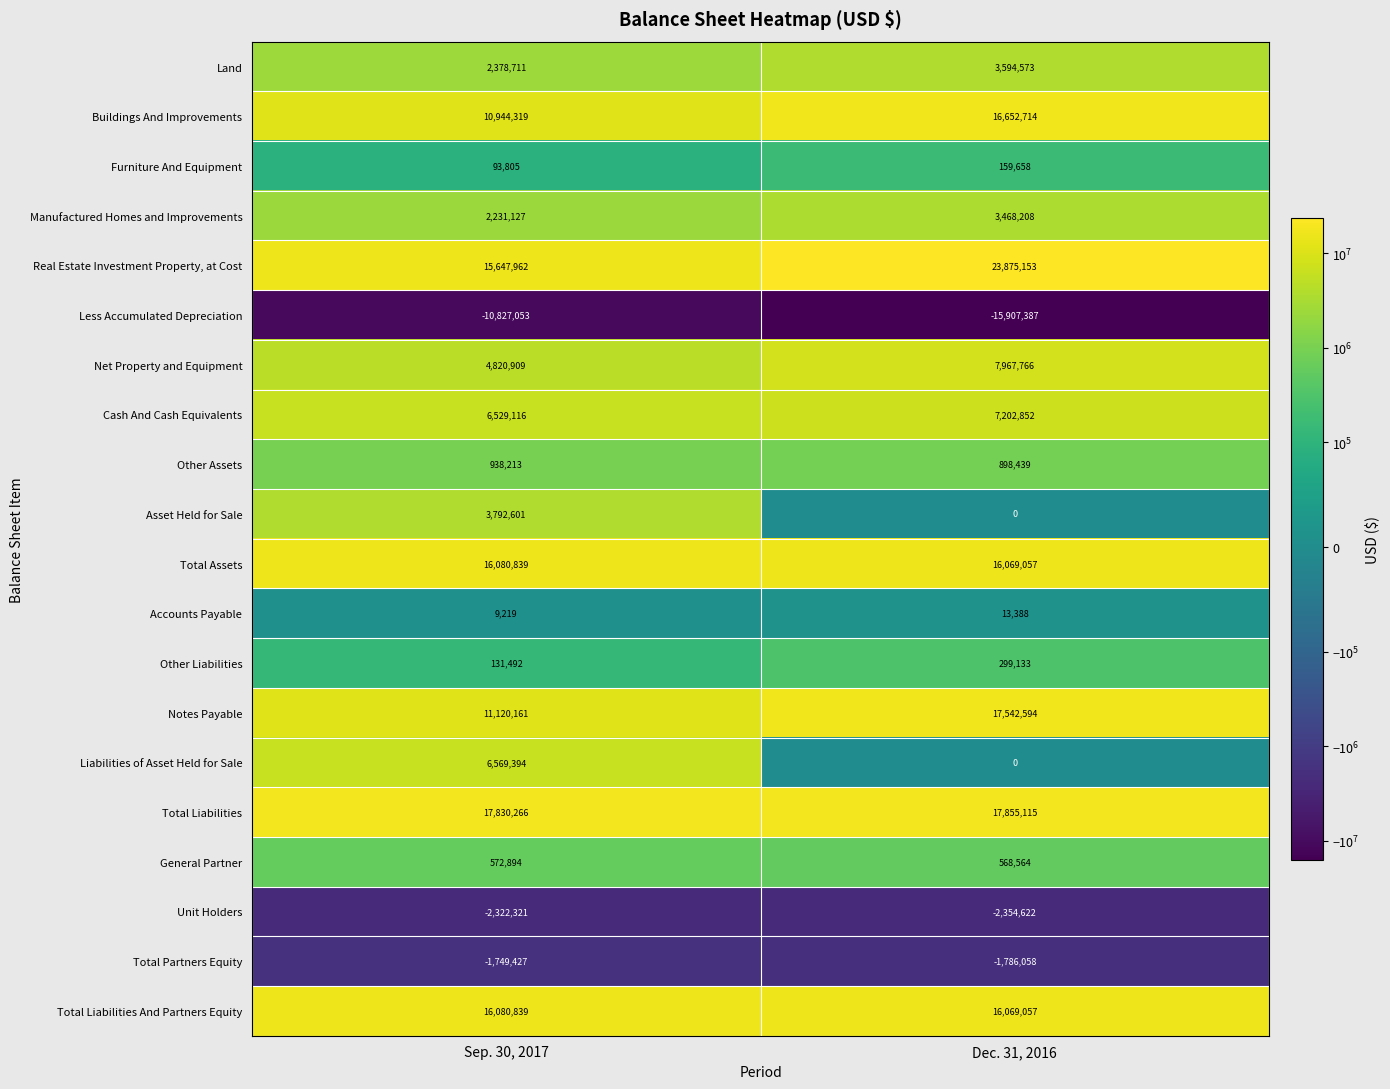

Read the Land value at Sep. 30, 2017, to the nearest 50.

2378700